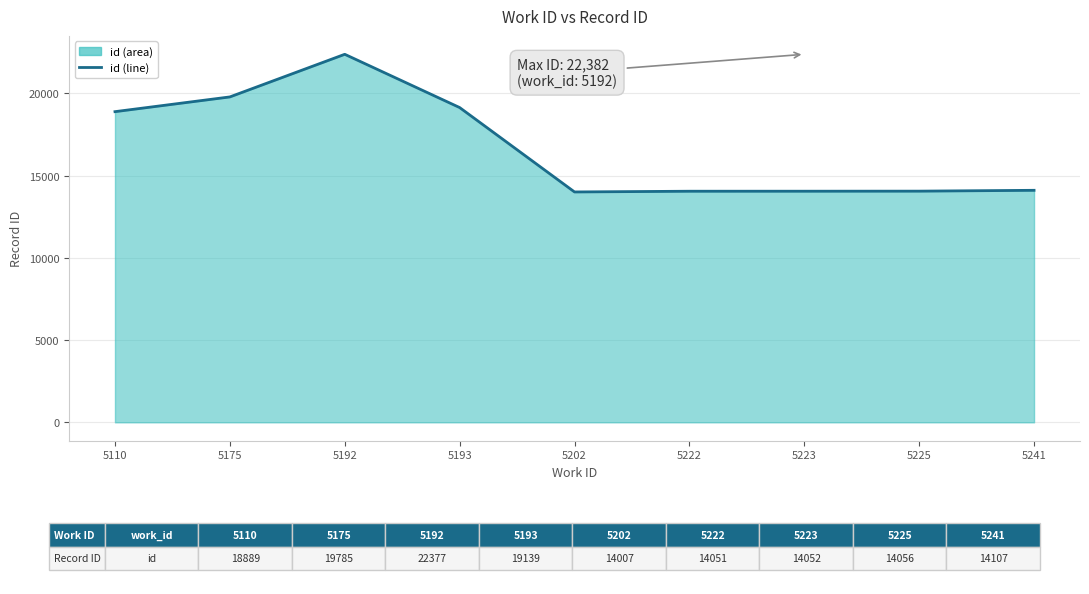

What is the difference between the second highest and minimum values?

5778